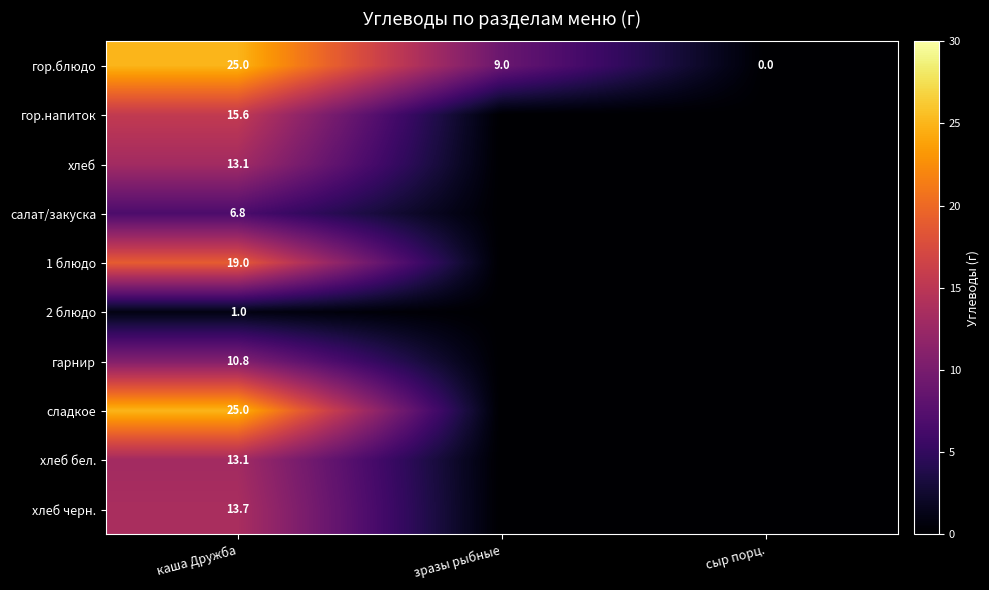

What is the difference between the highest and lowest values at каша Дружба?

24.0